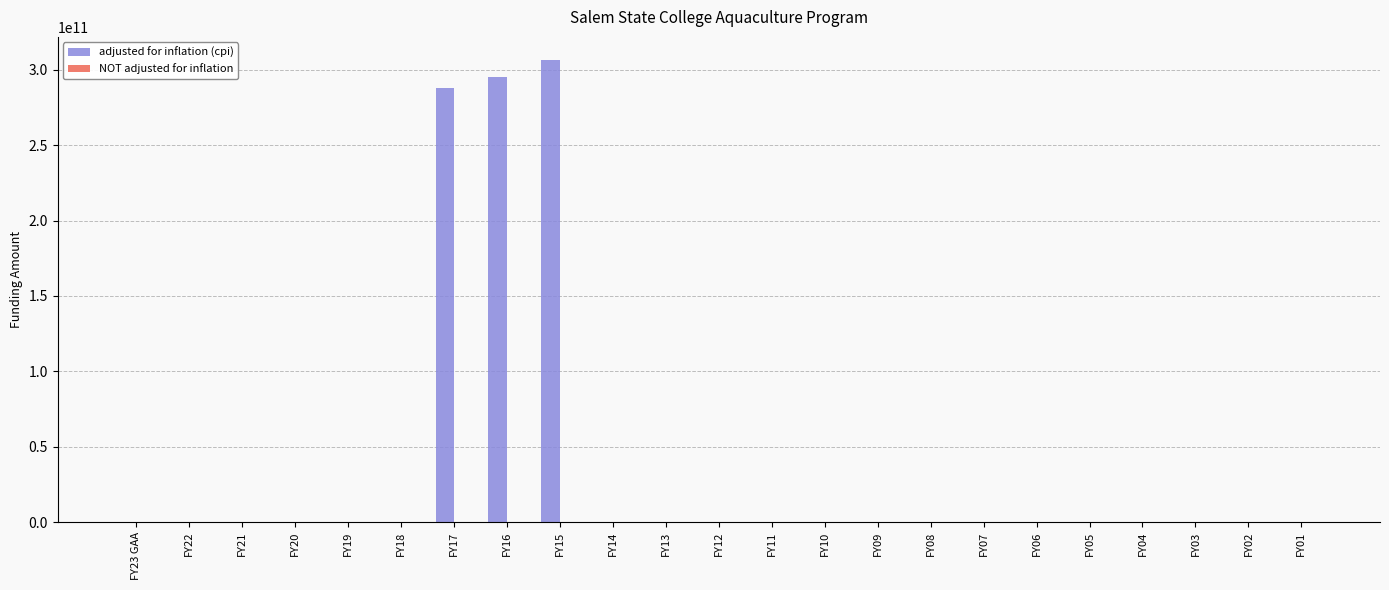

Which series changed the most between FY16 and FY07?

adjusted for inflation (cpi)